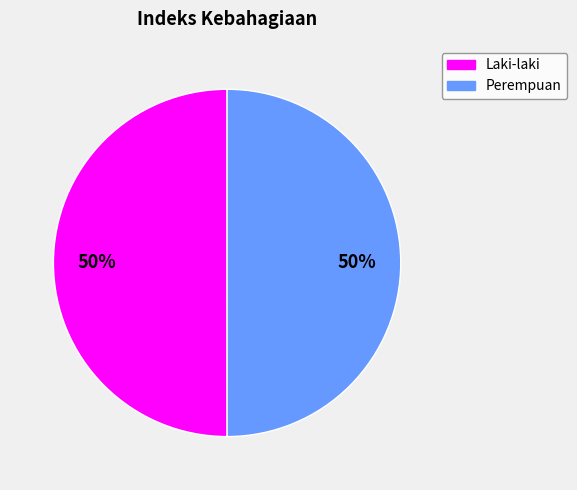

To the nearest percent, what is the combined percentage of Laki-laki and Perempuan?

100%